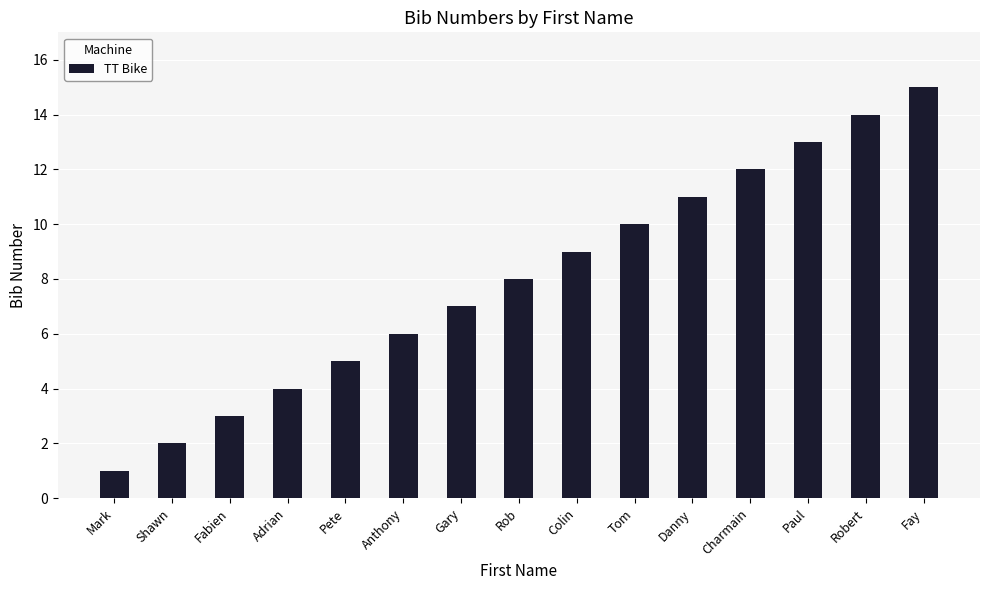

What is the label of the 3rd bar from the left?

Fabien